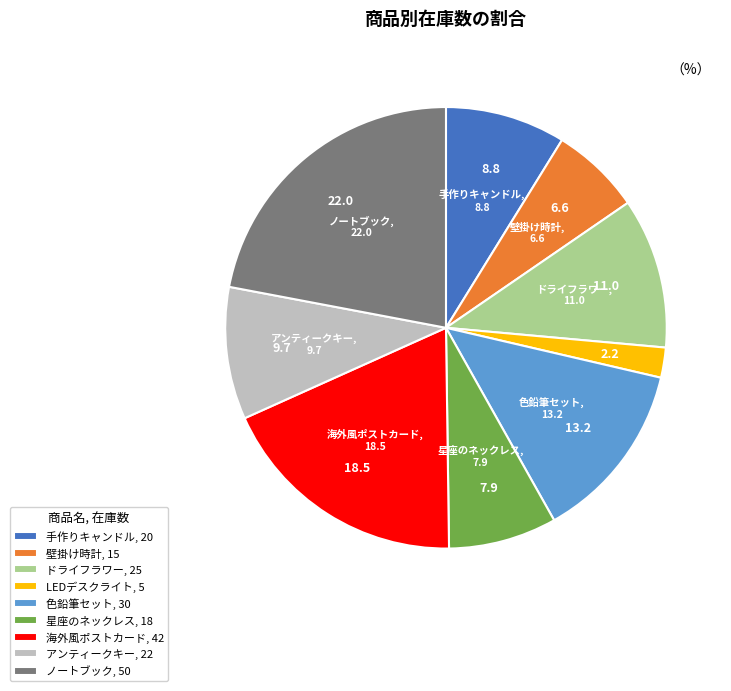

Is there any slice that represents more than half of the pie?

No